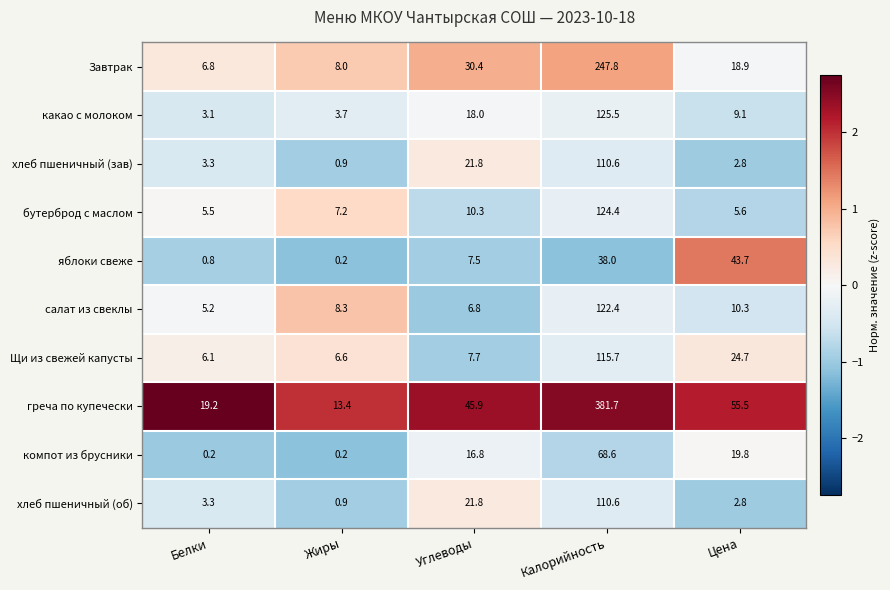

At which label does салат из свеклы reach its minimum?

Белки